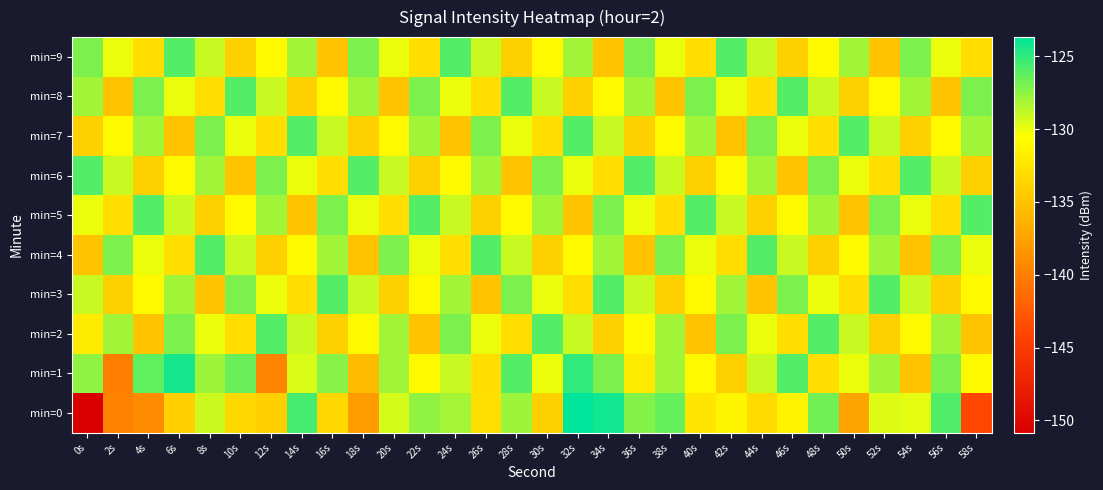

What is the total value across all series at 26s?

-1307.8